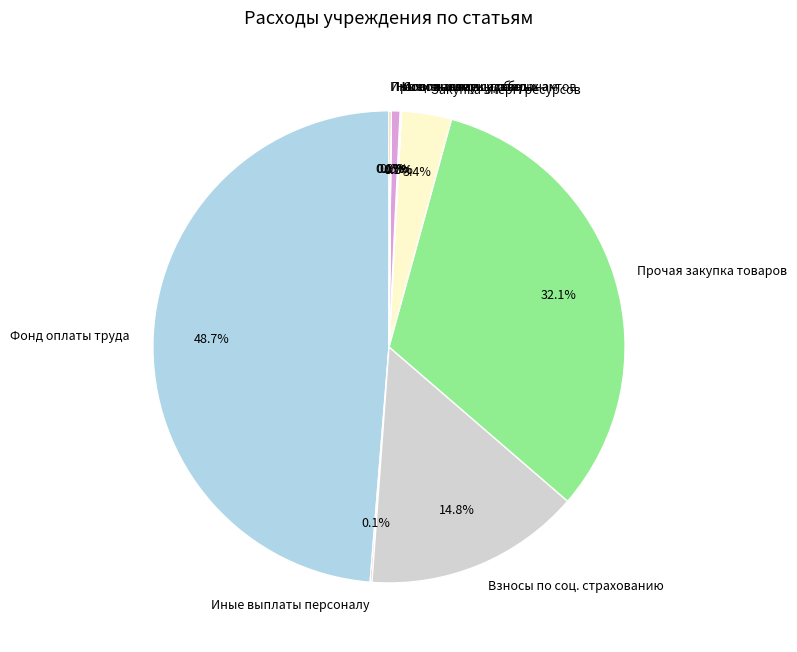

To the nearest percent, what is the difference between the largest and smallest slice percentages?

49%